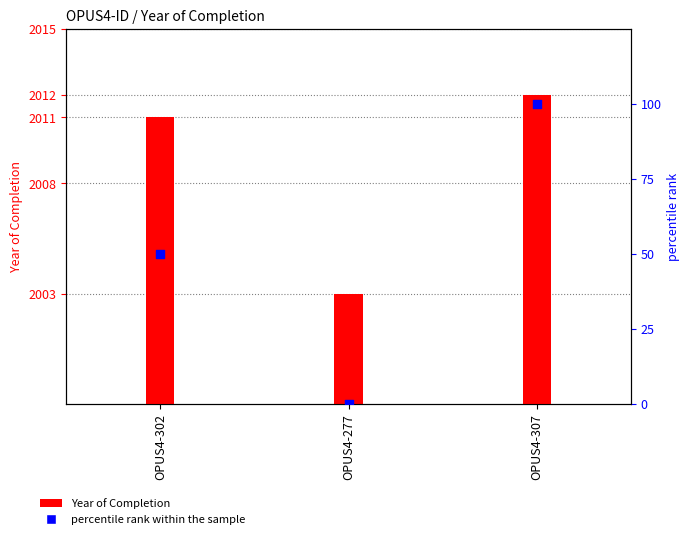

Which series has the largest total across all categories?

Year of Completion